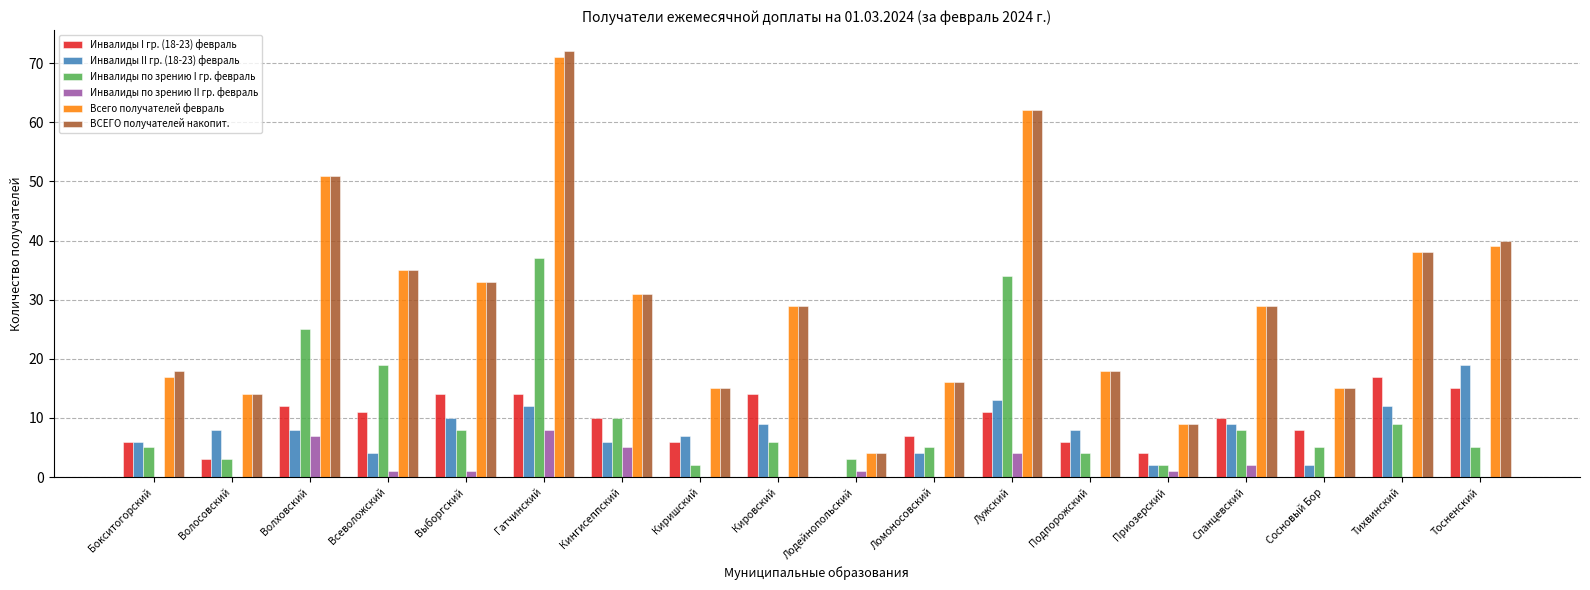

Does the chart contain stacked bars?

No